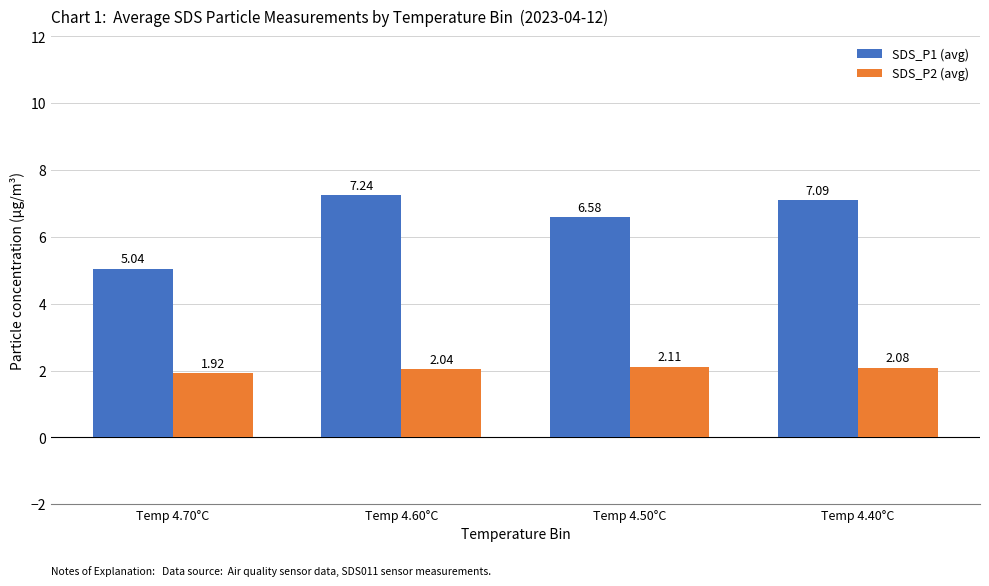

Count the number of categories in the chart.

4